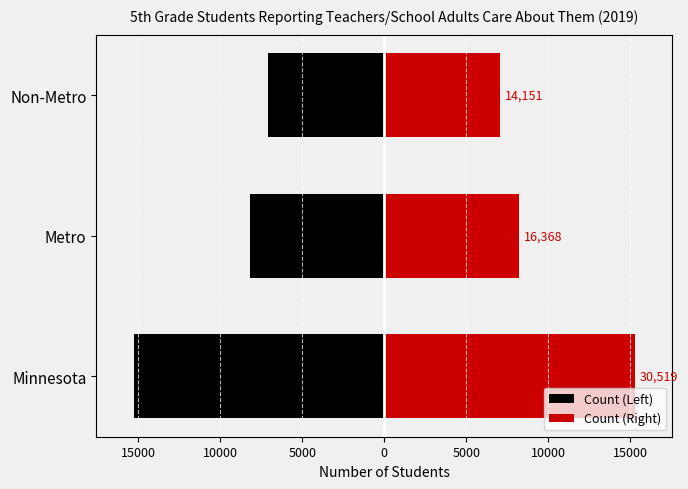

What is the smallest value displayed?

-15259.5